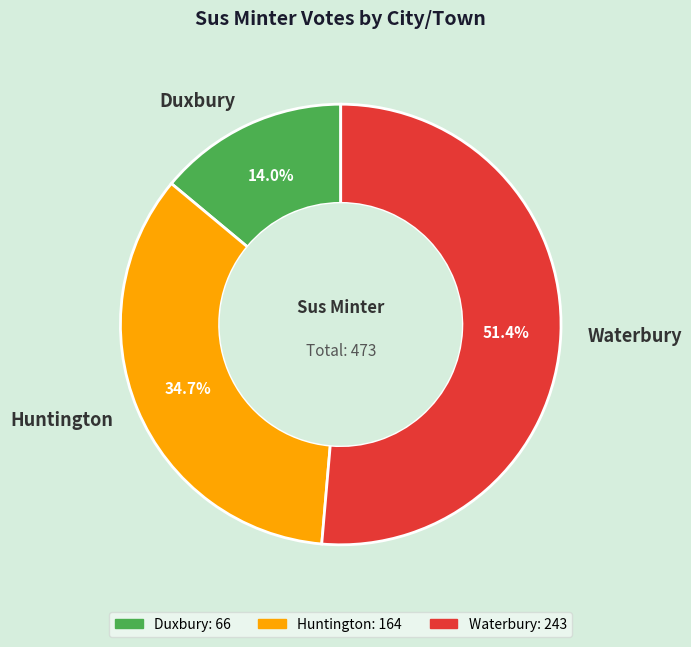

What percentage is the Waterbury slice, to the nearest percent?

51%